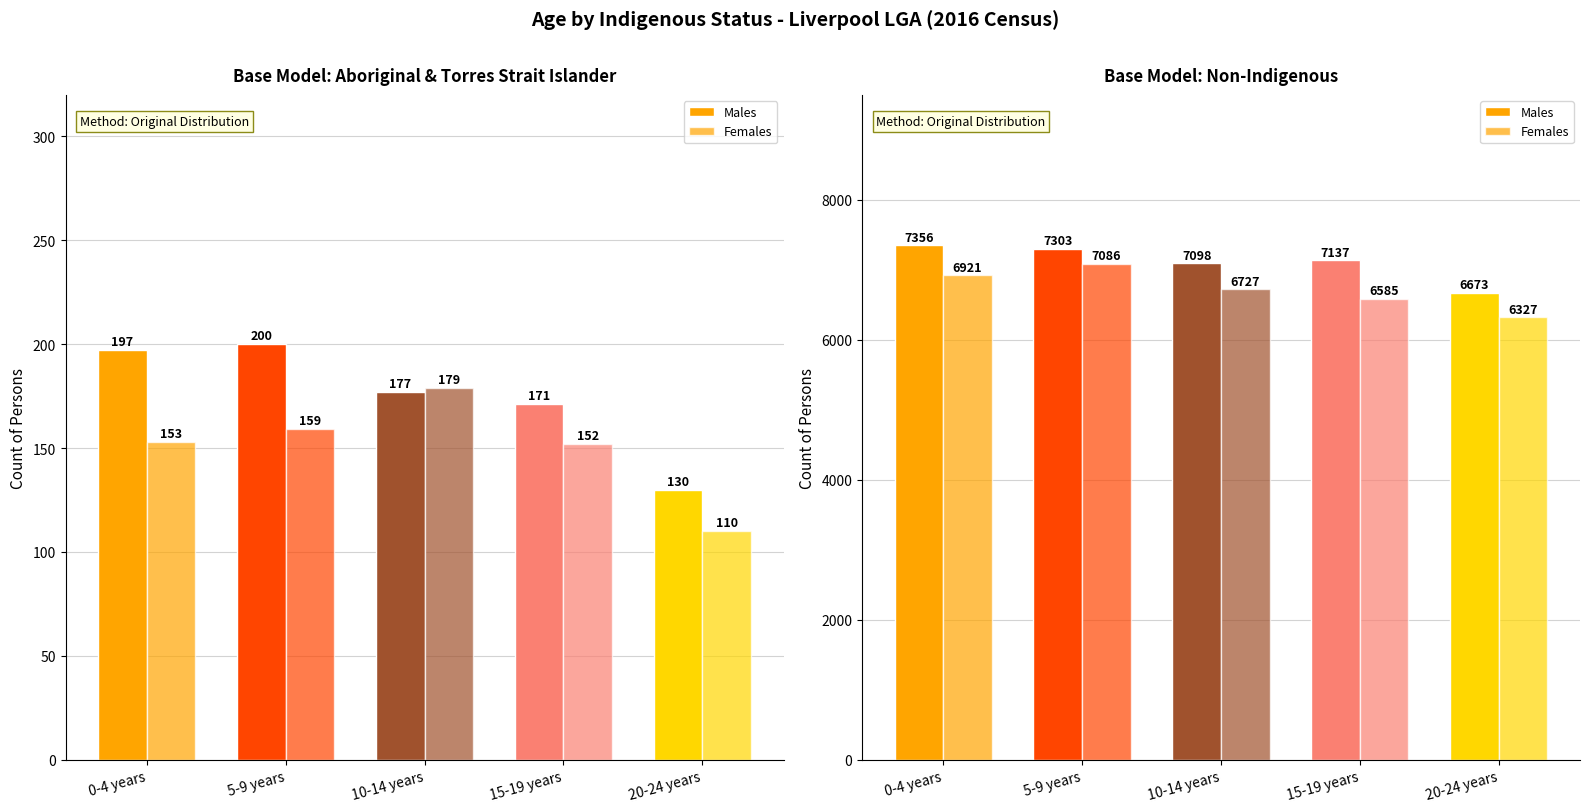

What is the lowest value of the Males series?

6673